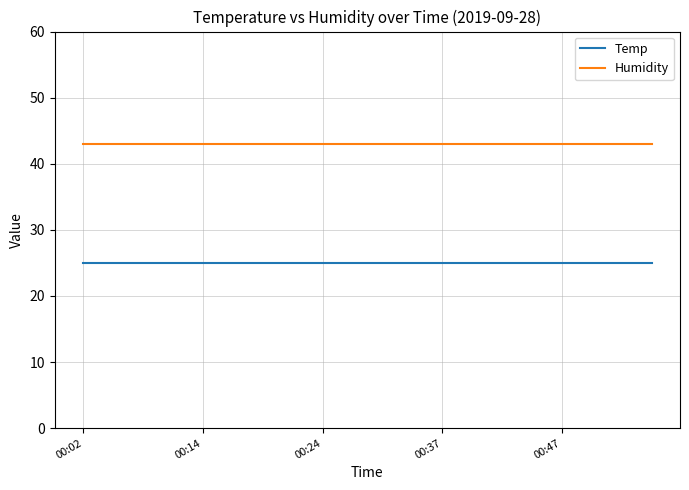

Is this an area chart (filled region under the line)?

No